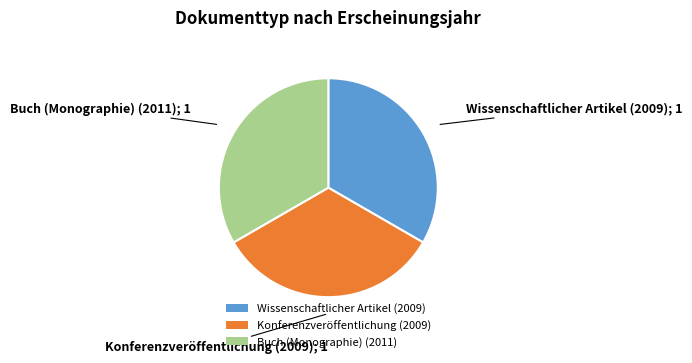

Combined, do Wissenschaftlicher Artikel (2009) and Konferenzveröffentlichung (2009) account for over 50%?

Yes